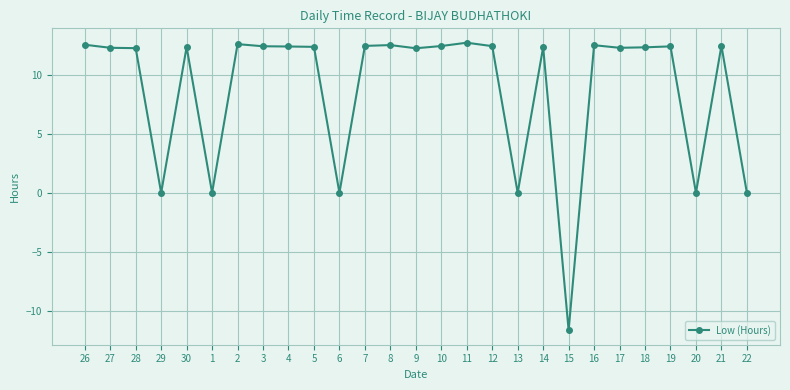

What is the label of the 1st point from the right?

22